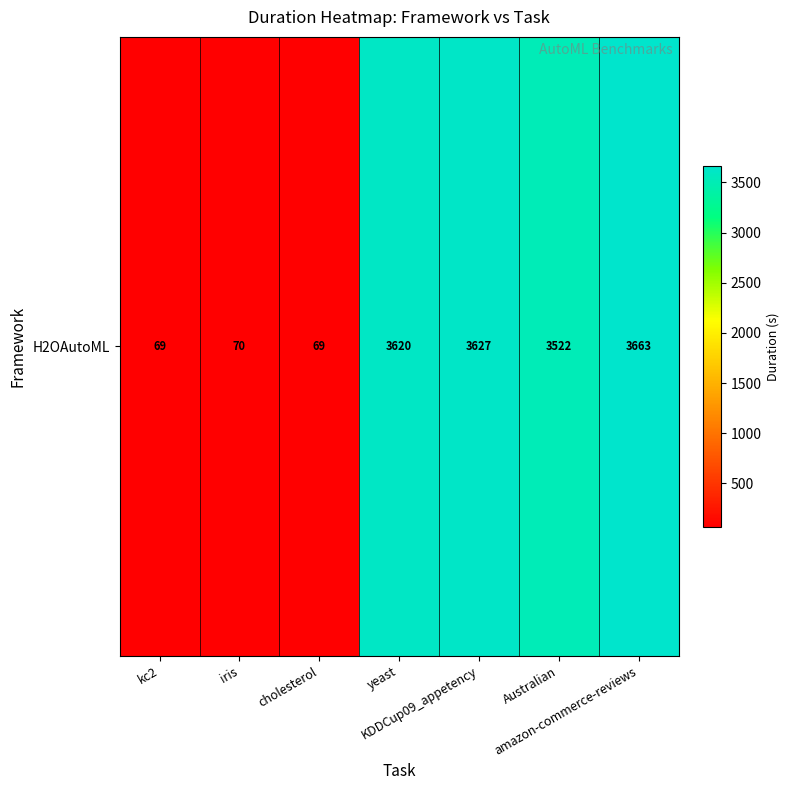

Count the number of categories in the chart.

7